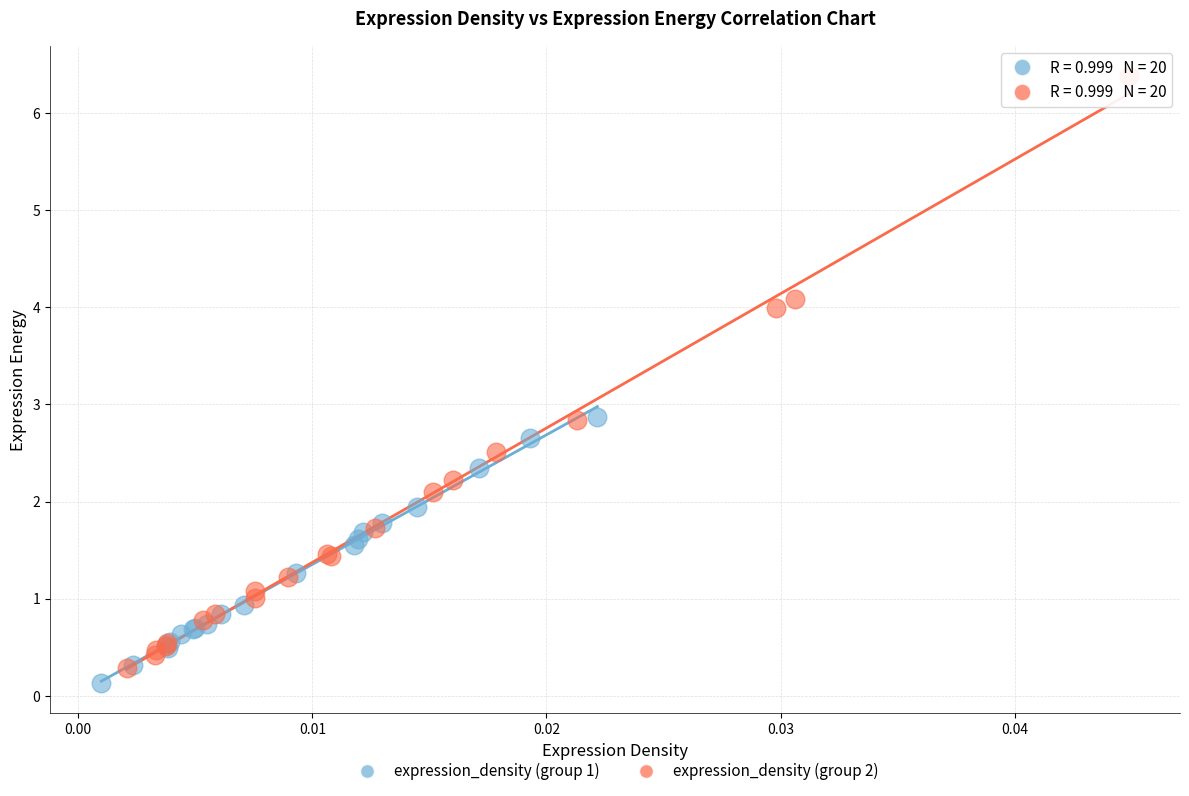

Which series reaches the maximum Y coordinate?

expression_density (group 2)